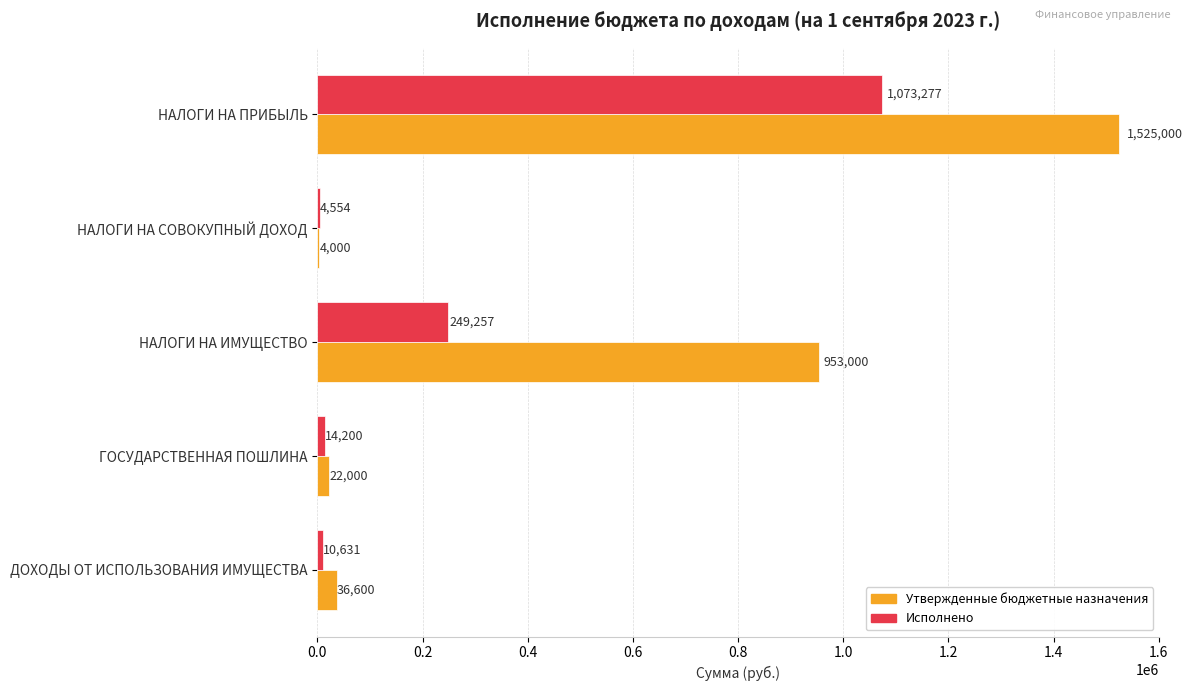

What is the total value across all series at НАЛОГИ НА СОВОКУПНЫЙ ДОХОД?

8554.0